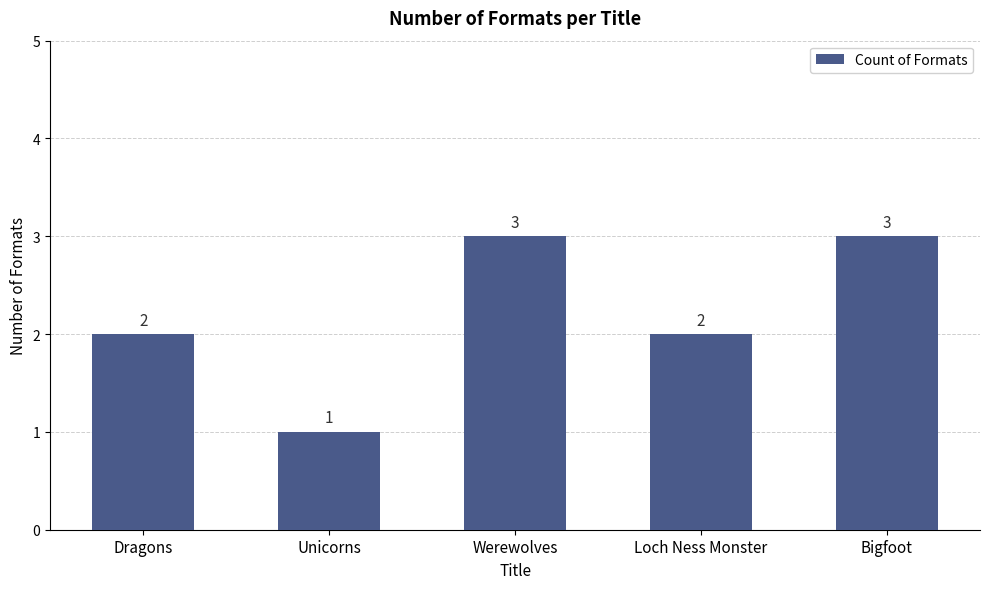

At which category does the chart reach its minimum across all series?

Unicorns